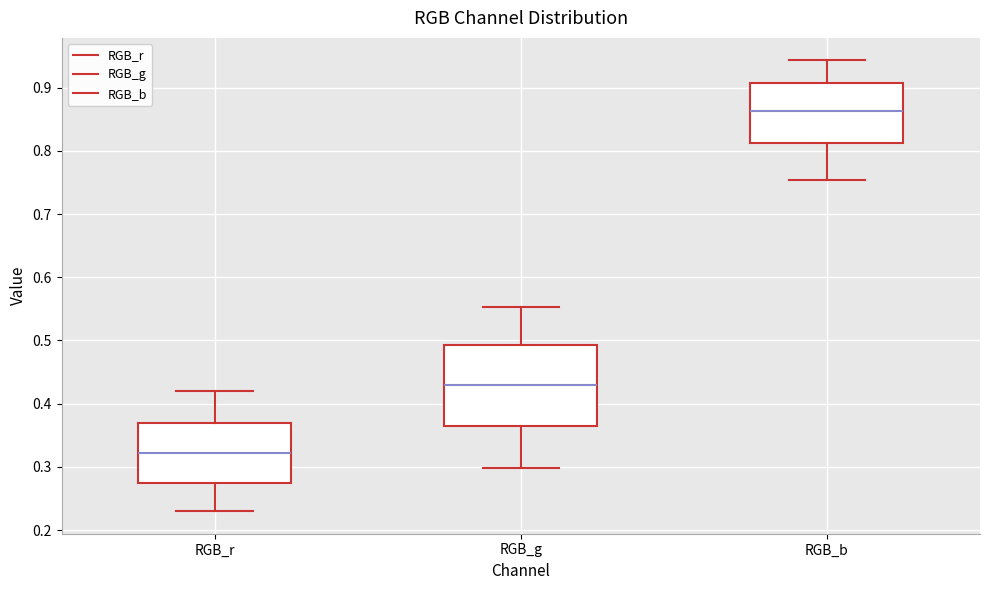

Where does the upper whisker of the box for RGB_r end on the y-axis? The values are not printed on the chart, so give them approximately, as read against the axis.

0.42